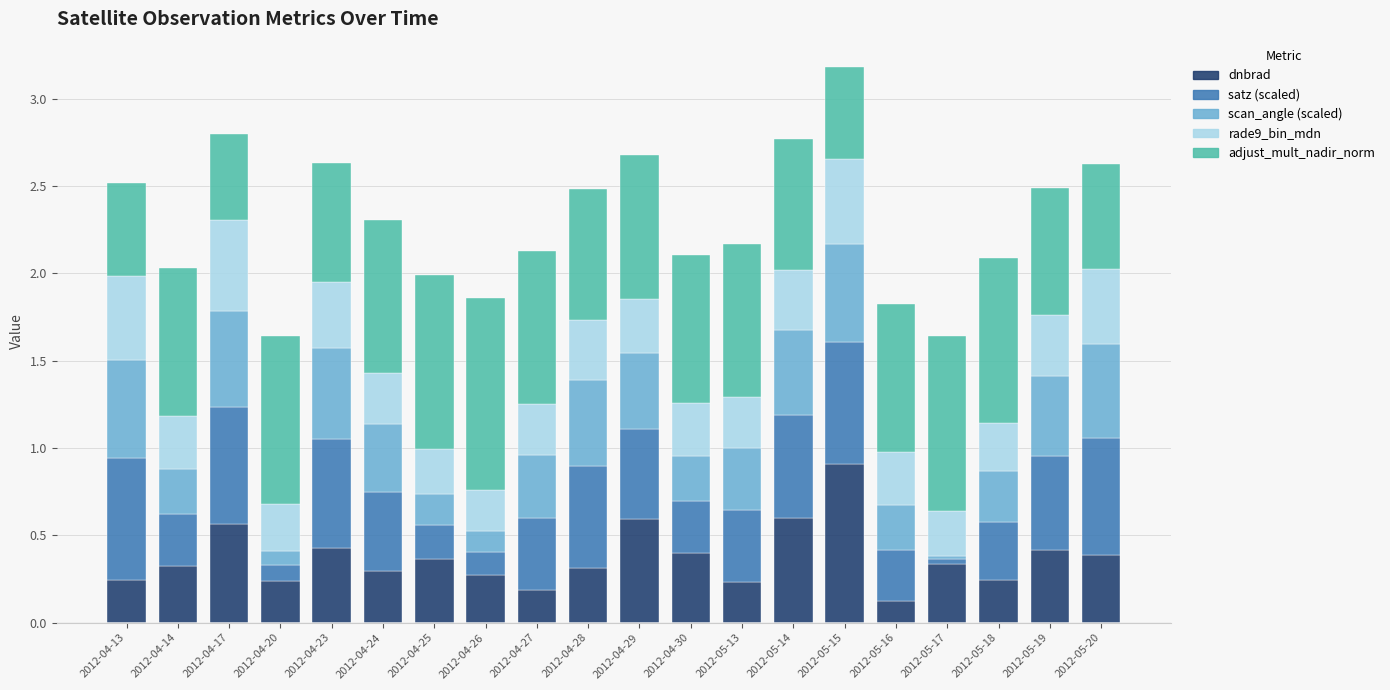

At which category is the sum across all series the highest?

2012-05-15